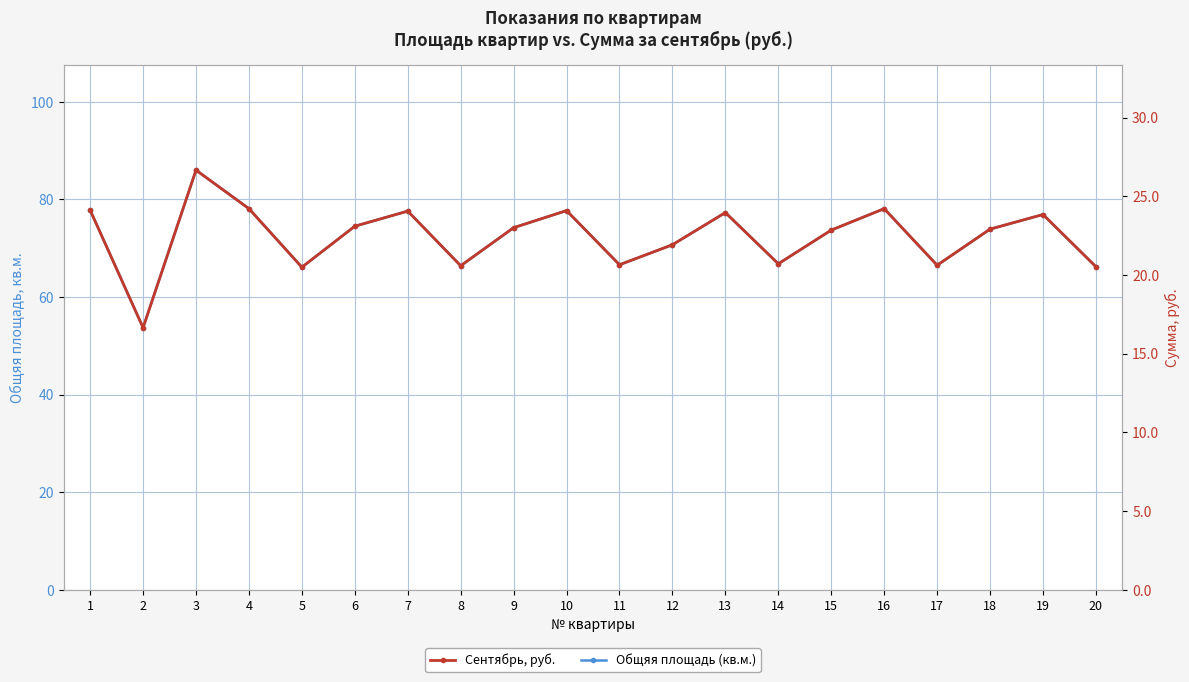

Does the chart display data point markers on the line(s)?

Yes